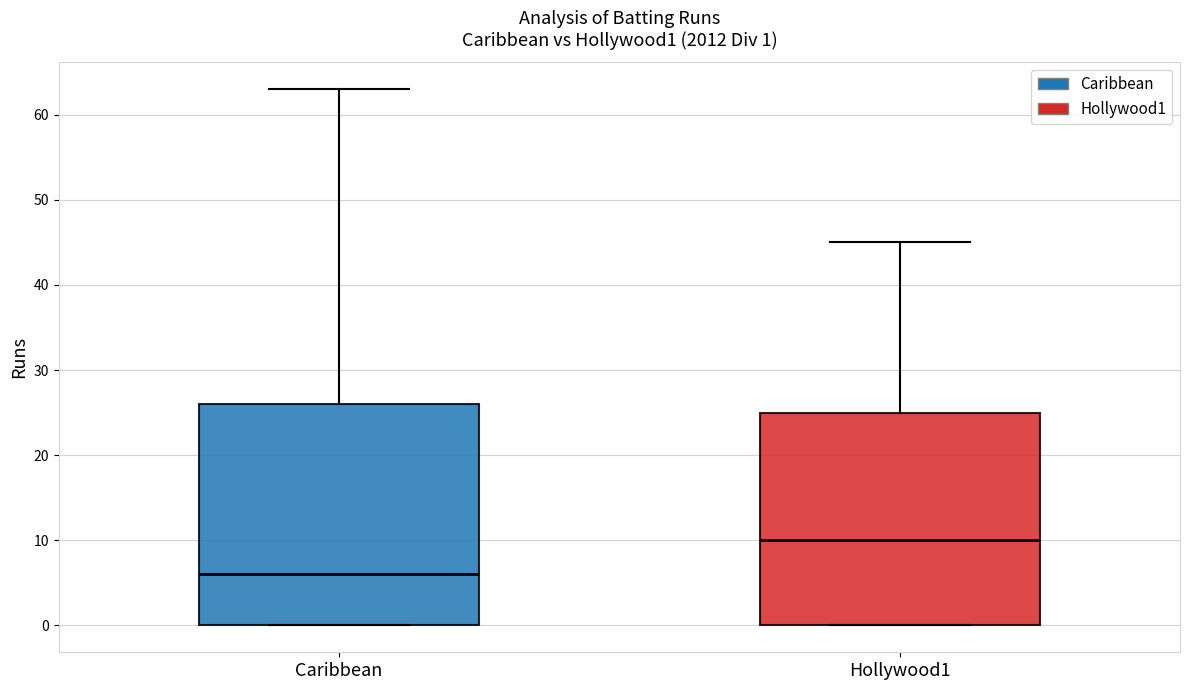

Comparing the boxes themselves (not the whiskers), which one is the tallest?

Caribbean